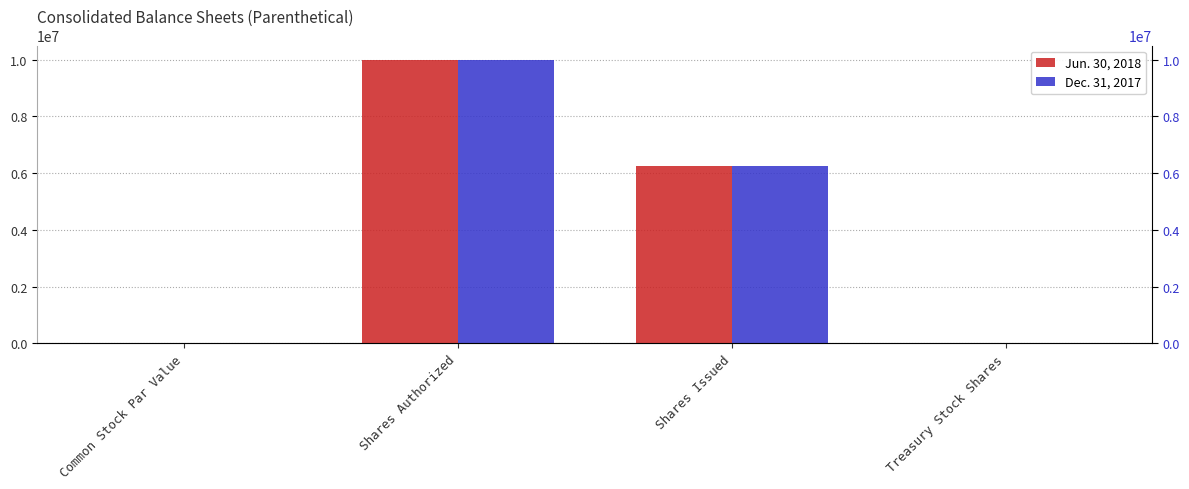

Count the number of data series in this chart.

2